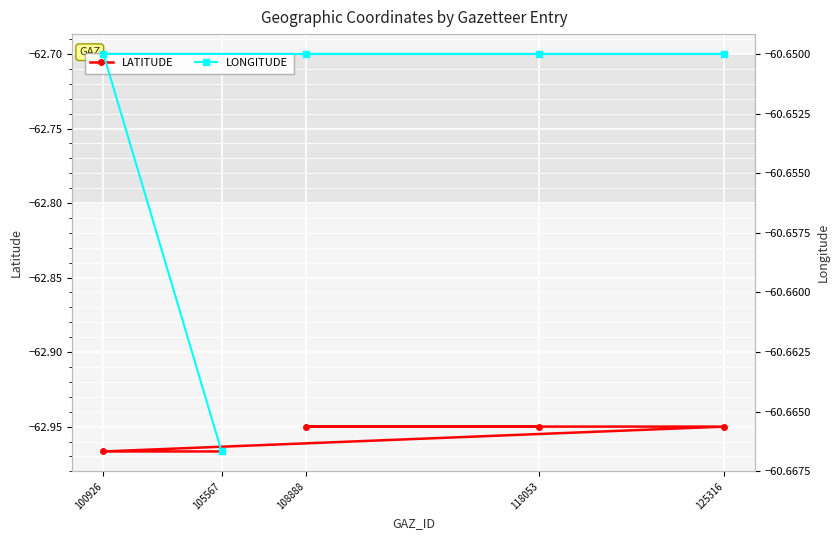

What are all the series names shown in the legend?

LATITUDE, LONGITUDE